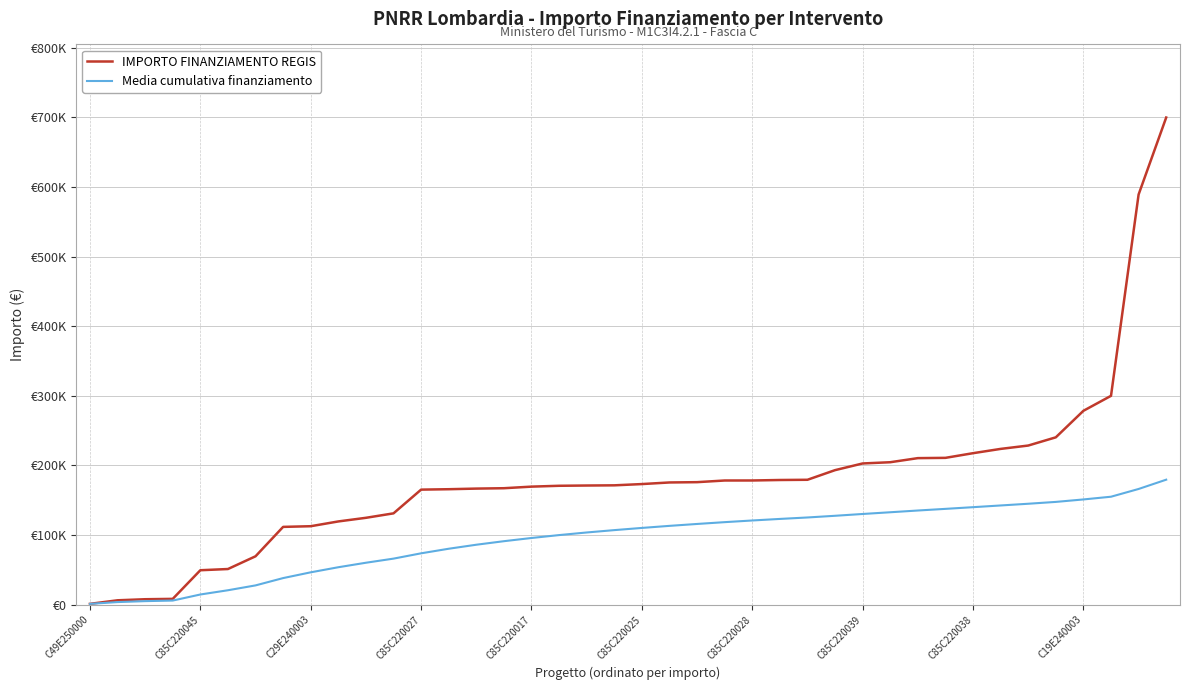

List the series in order of their overall mean, highest first.

IMPORTO FINANZIAMENTO REGIS, Media cumulativa finanziamento